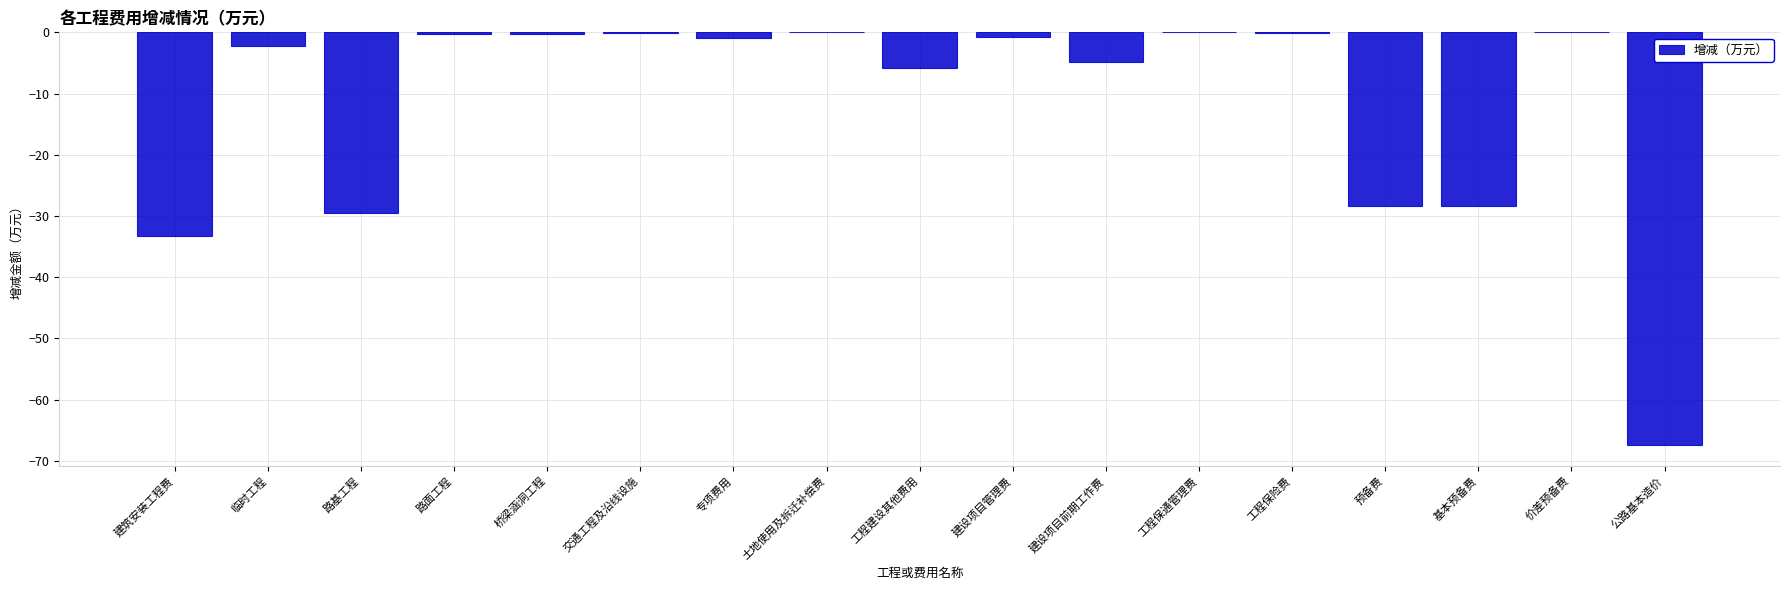

Is it true that the value at 价差预备费 is 0.0?

True